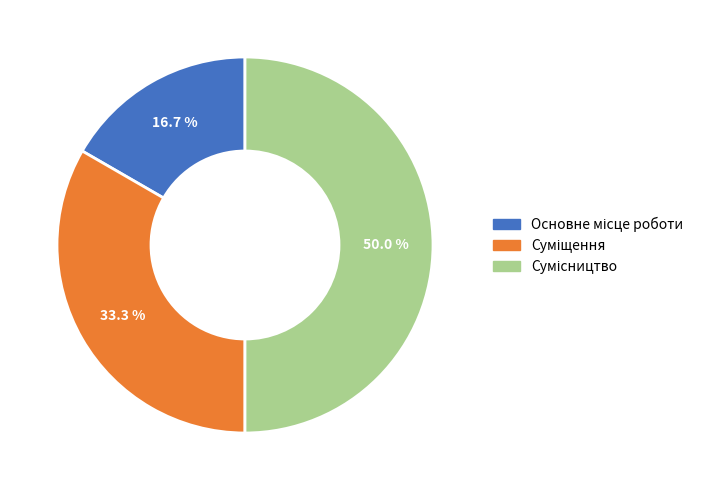

How many segments does this pie chart have?

3